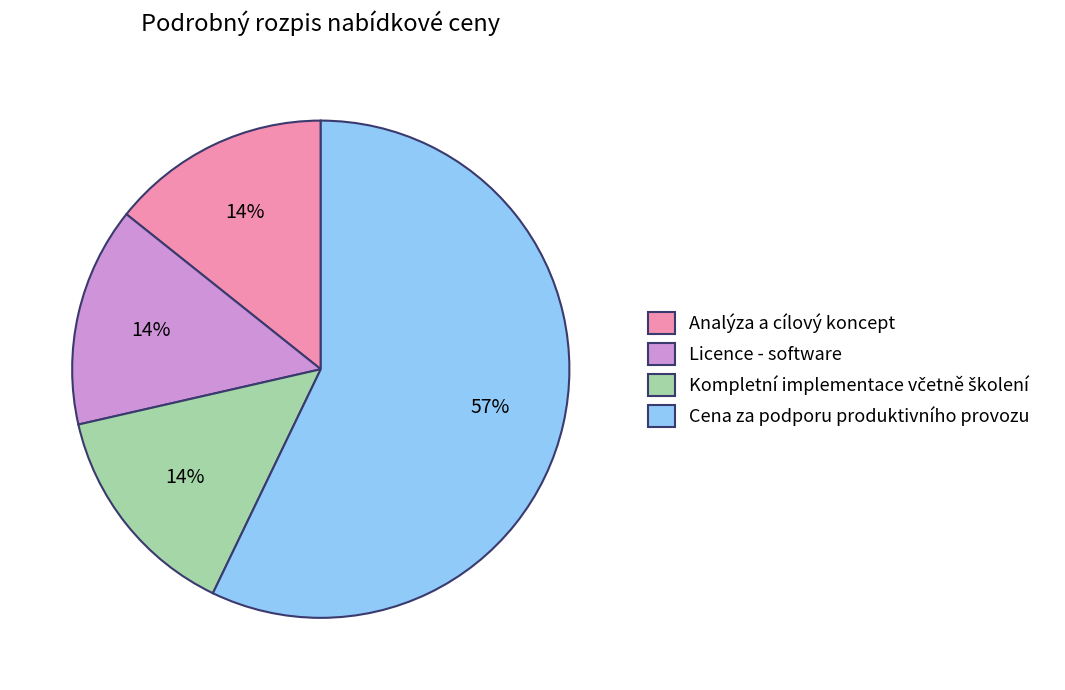

Which slice is the largest?

Cena za podporu produktivního provozu